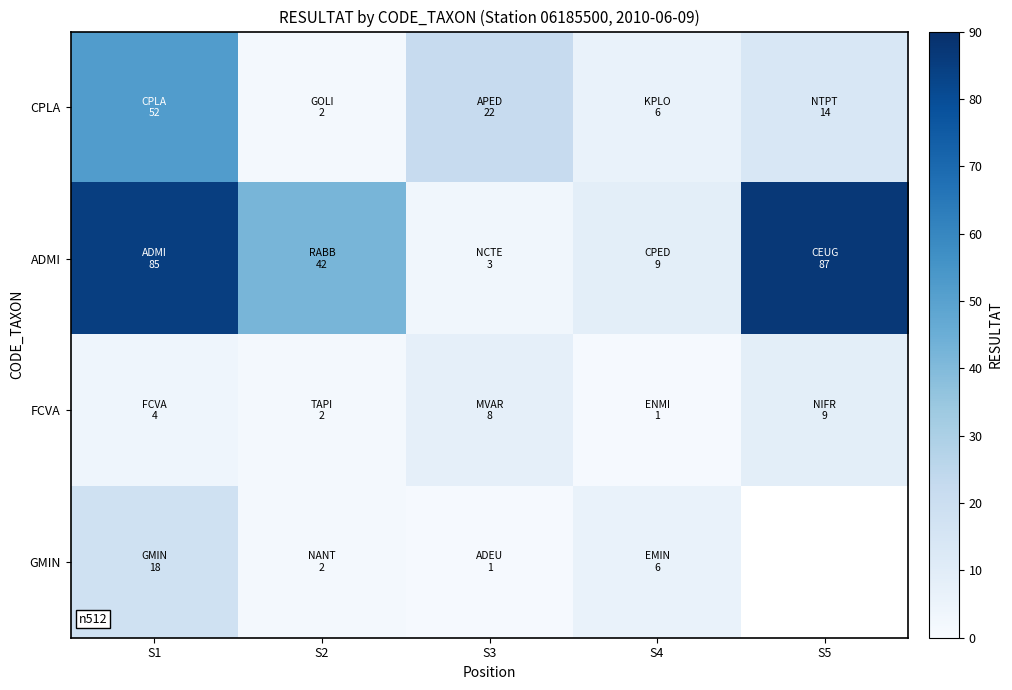

Rank the categories by CPLA value from highest to lowest.

S1, S3, S5, S4, S2